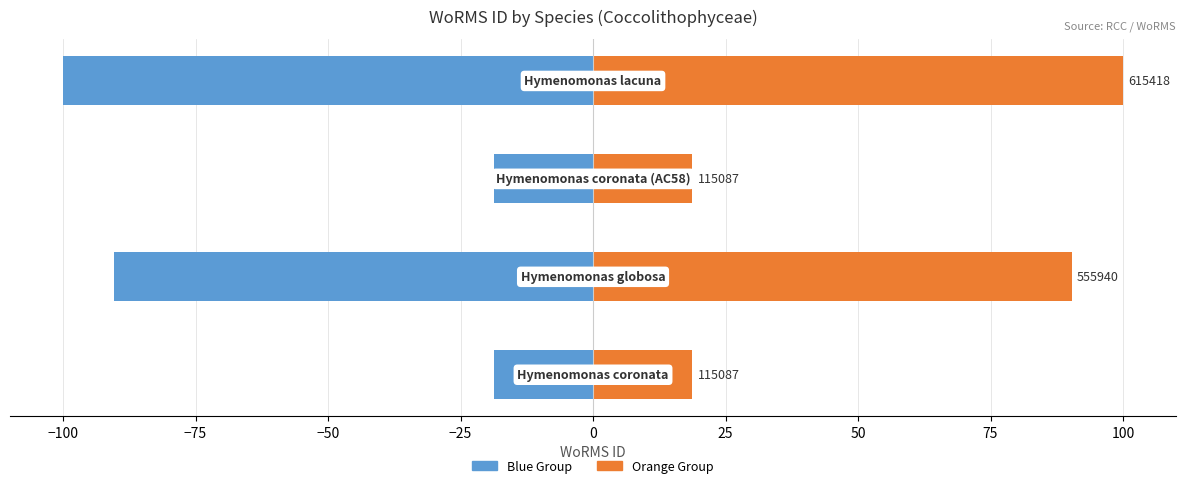

Rank the series by their maximum value, from highest to lowest.

WoRMS ID (Orange Group), WoRMS ID (Blue Group)